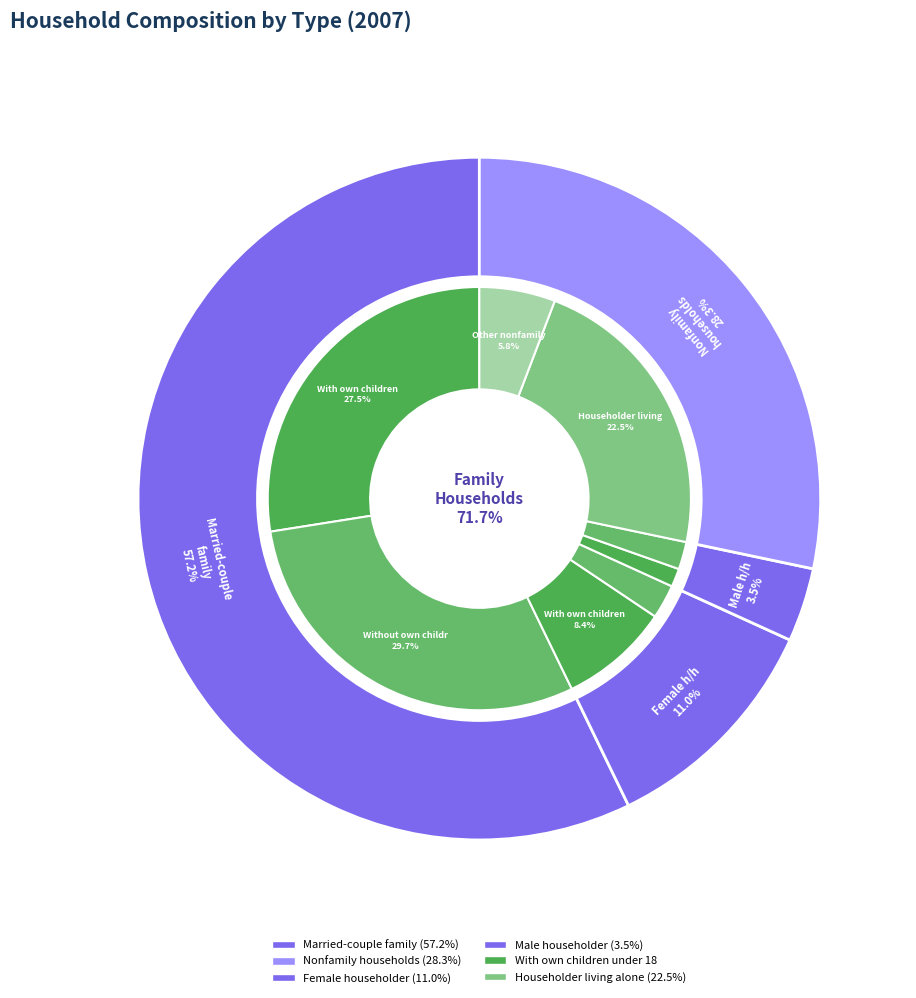

What percentage is the Female householder, no husband present slice, to the nearest percent?

11%